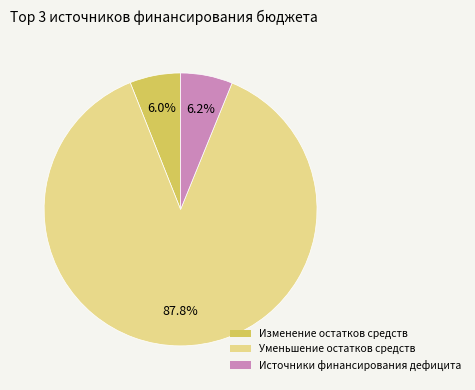

Approximately how many times larger is the value at Уменьшение остатков средств compared to Изменение остатков средств?

14.6